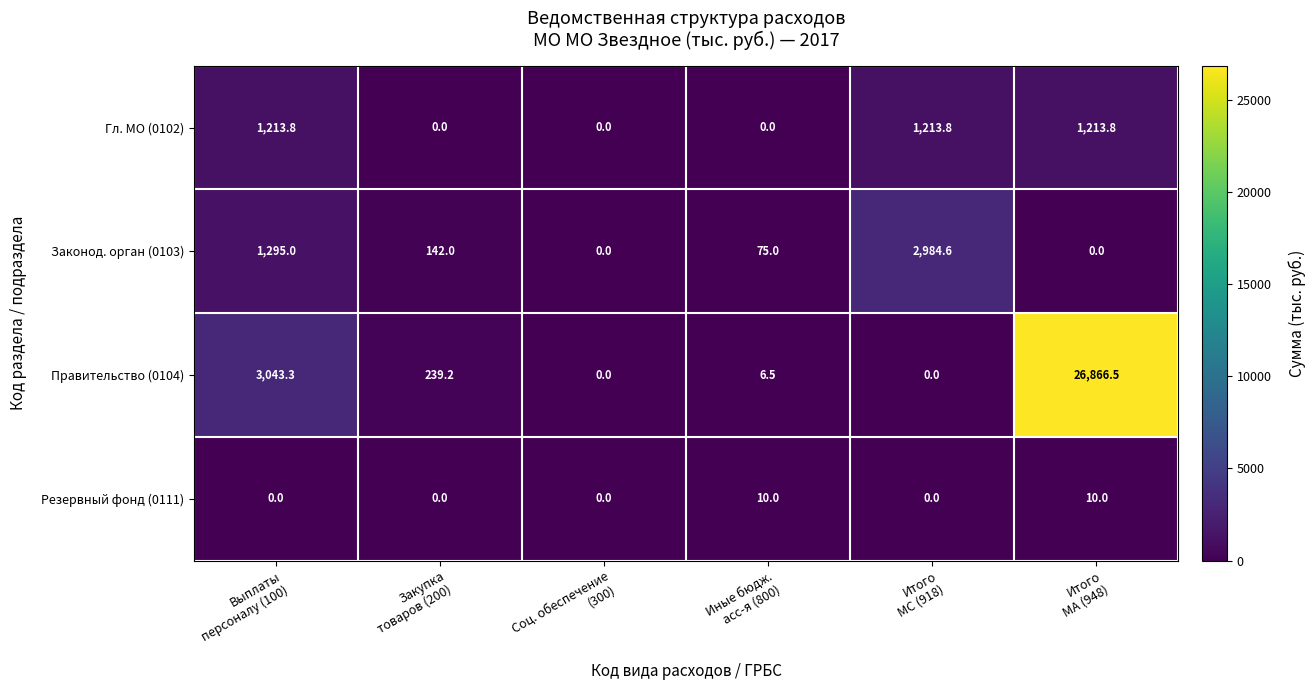

At which category is the sum across all series the highest?

Итого
МА (948)